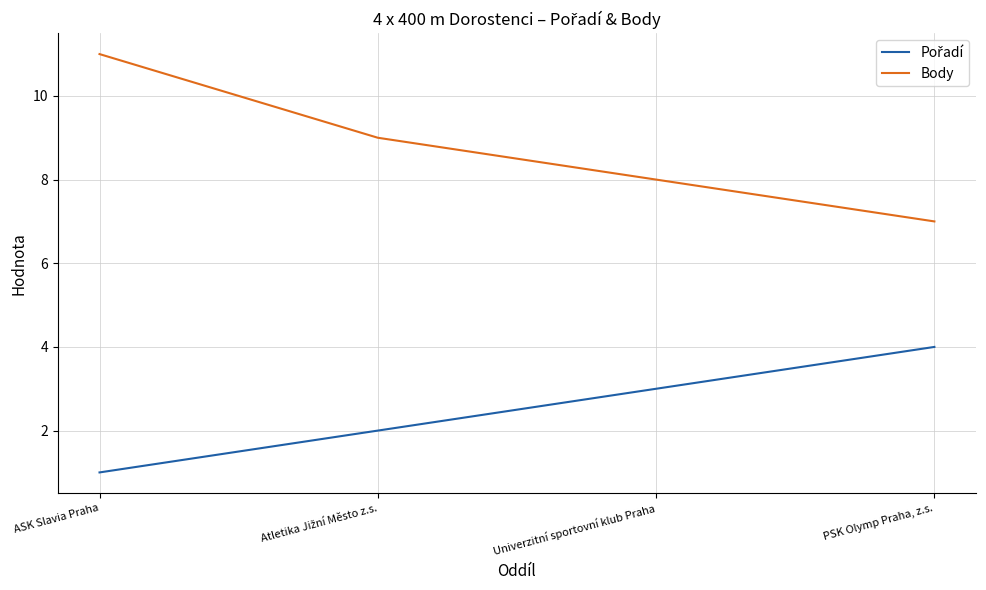

Which series has the largest total across all categories?

Body